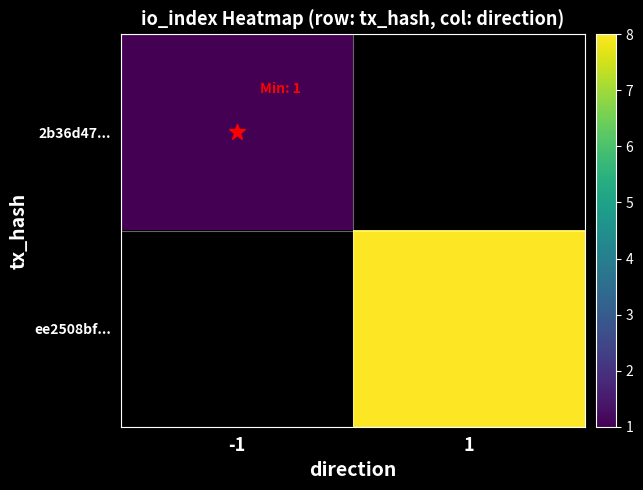

List the series in order of their overall mean, lowest first.

2b36d47..., ee2508bf...